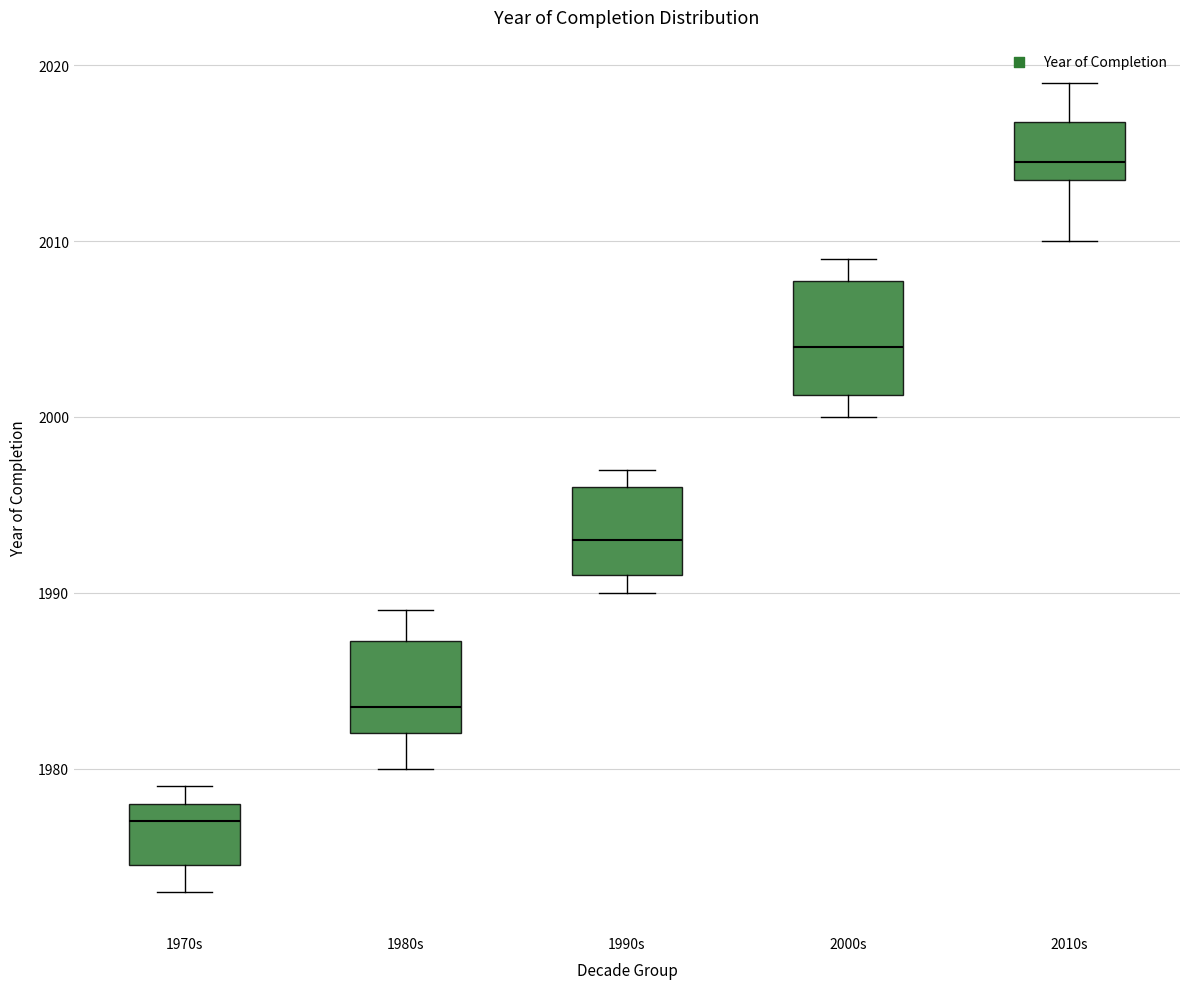

Reading left to right, read every box against the y-axis: the position of its median line, the range the box covers, and the ends of its whiskers. The values are not printed on the chart, so give them approximately, as read against the axis.

1970s: median 1977, box 1975 to 1978, whiskers 1973 to 1979
1980s: median 1984, box 1982 to 1987, whiskers 1980 to 1989
1990s: median 1993, box 1991 to 1996, whiskers 1990 to 1997
2000s: median 2004, box 2001 to 2008, whiskers 2000 to 2009
2010s: median 2015, box 2014 to 2017, whiskers 2010 to 2019